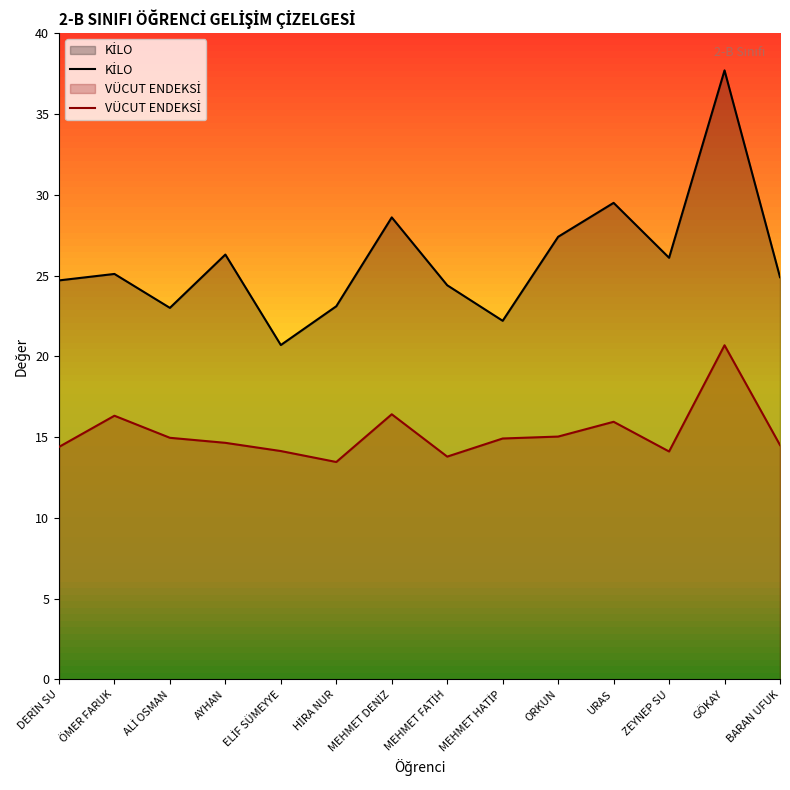

What is the difference between the KİLO values at HİRA NUR and GÖKAY?

14.6